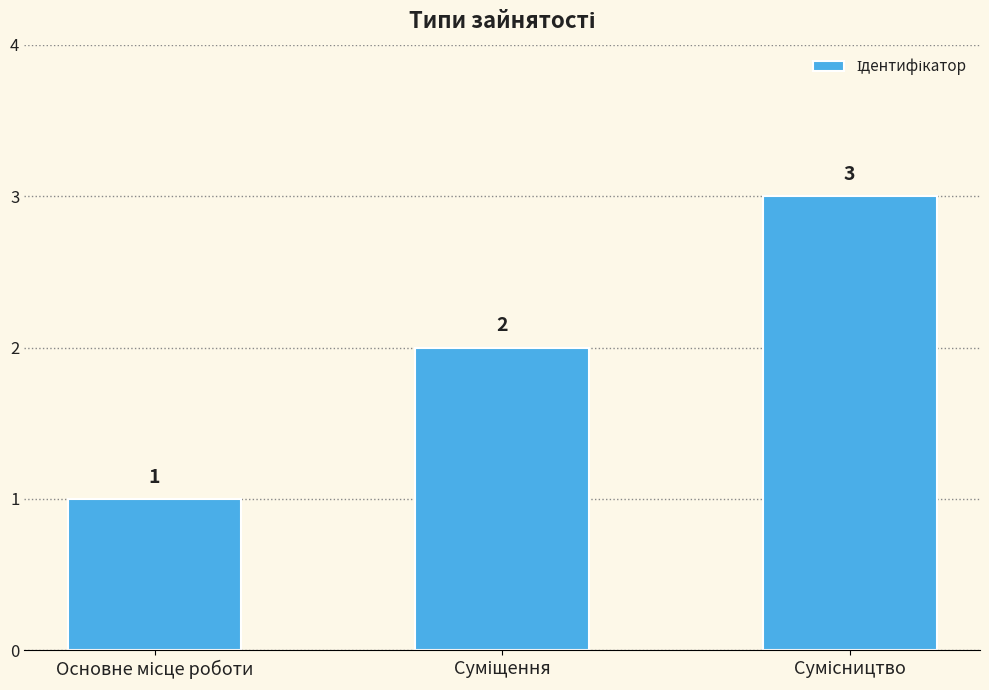

Reading left to right, extract all data points from this chart.

1	2	3